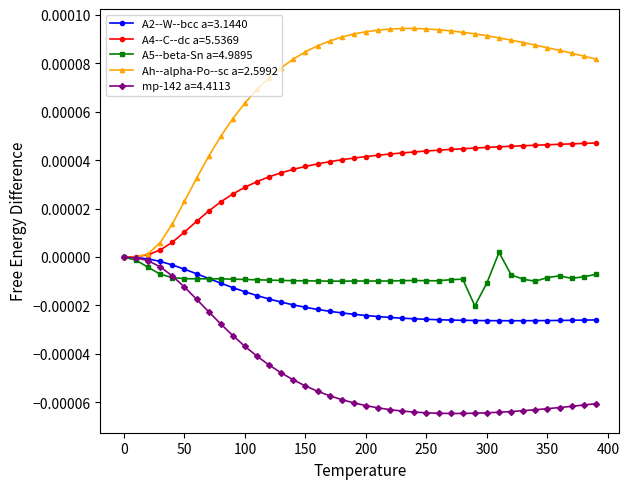

Which series has the widest spread of values?

Ah--alpha-Po--sc a=2.5992